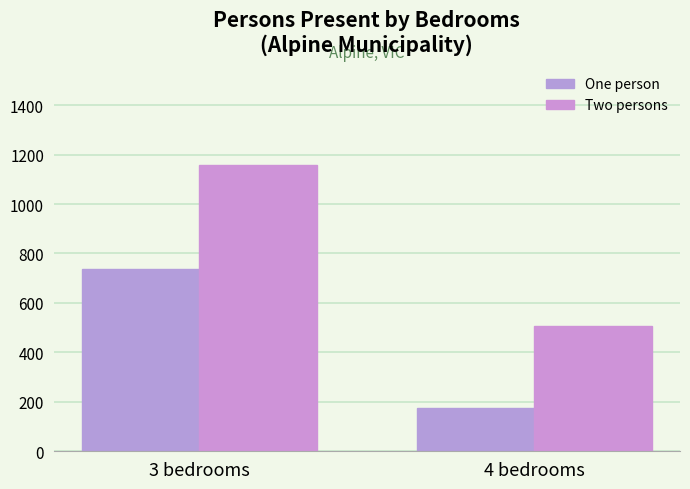

How many groups of bars are there?

2